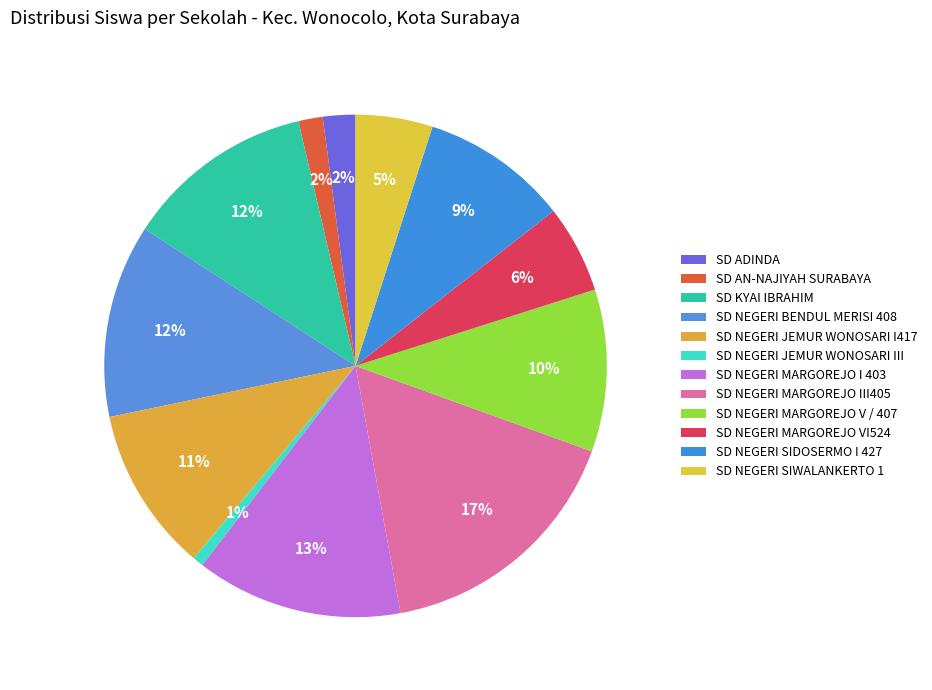

How many slices are in this pie chart?

12